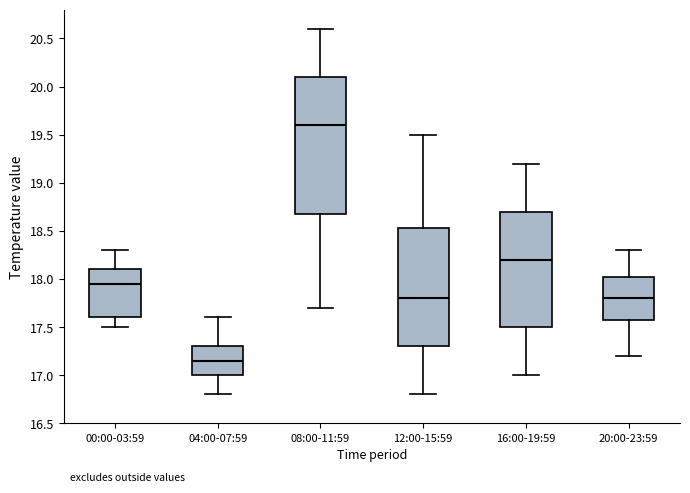

Where does the median line of the box for 08:00-11:59 sit on the y-axis? The values are not printed on the chart, so give them approximately, as read against the axis.

19.60